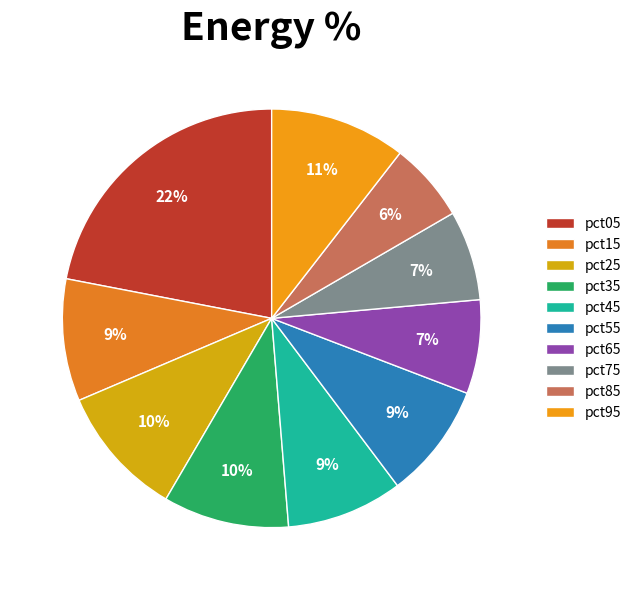

Rank the categories by value from lowest to highest.

pct85, pct75, pct65, pct55, pct45, pct15, pct35, pct25, pct95, pct05